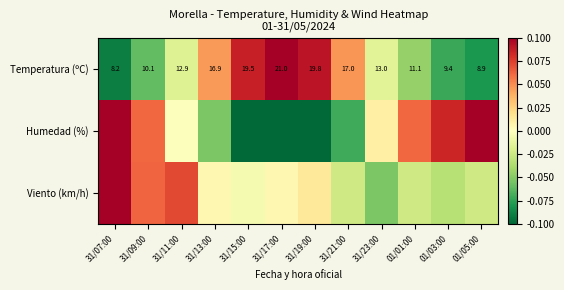

What is the total value across all series at 31/11:00?

0.1